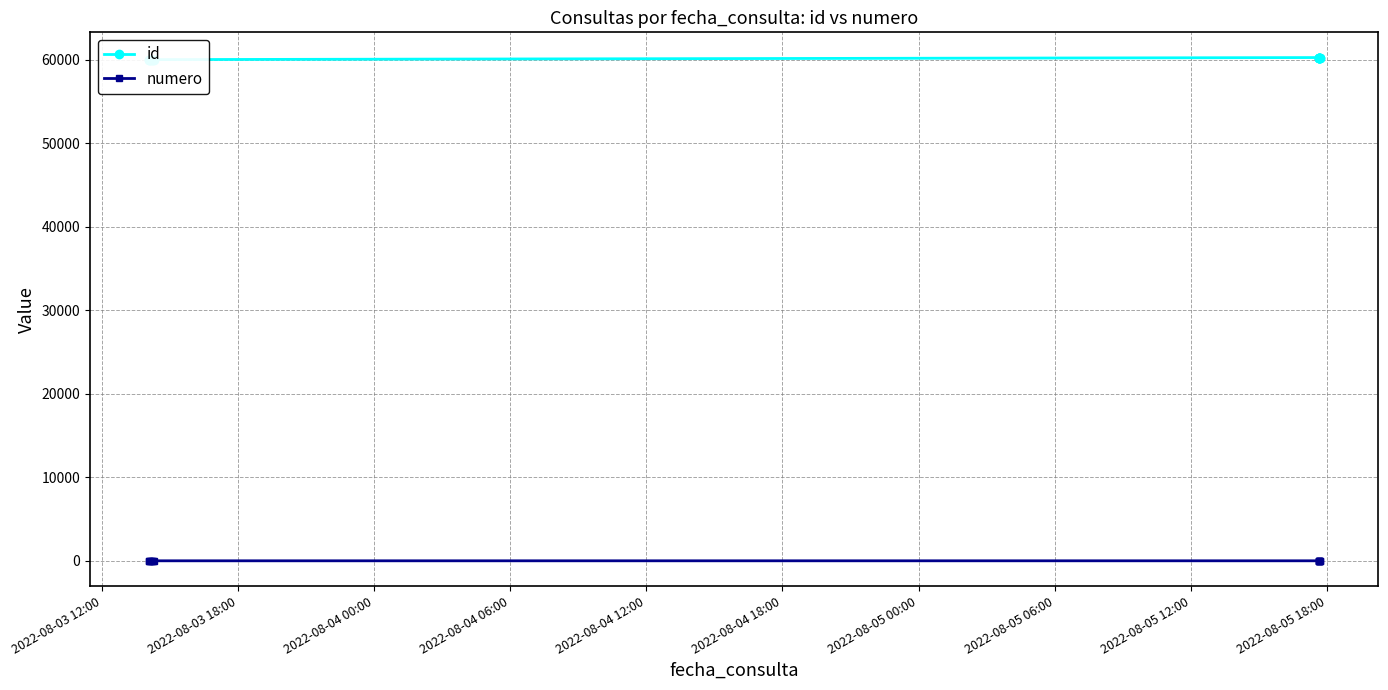

What is the smallest value displayed?

1